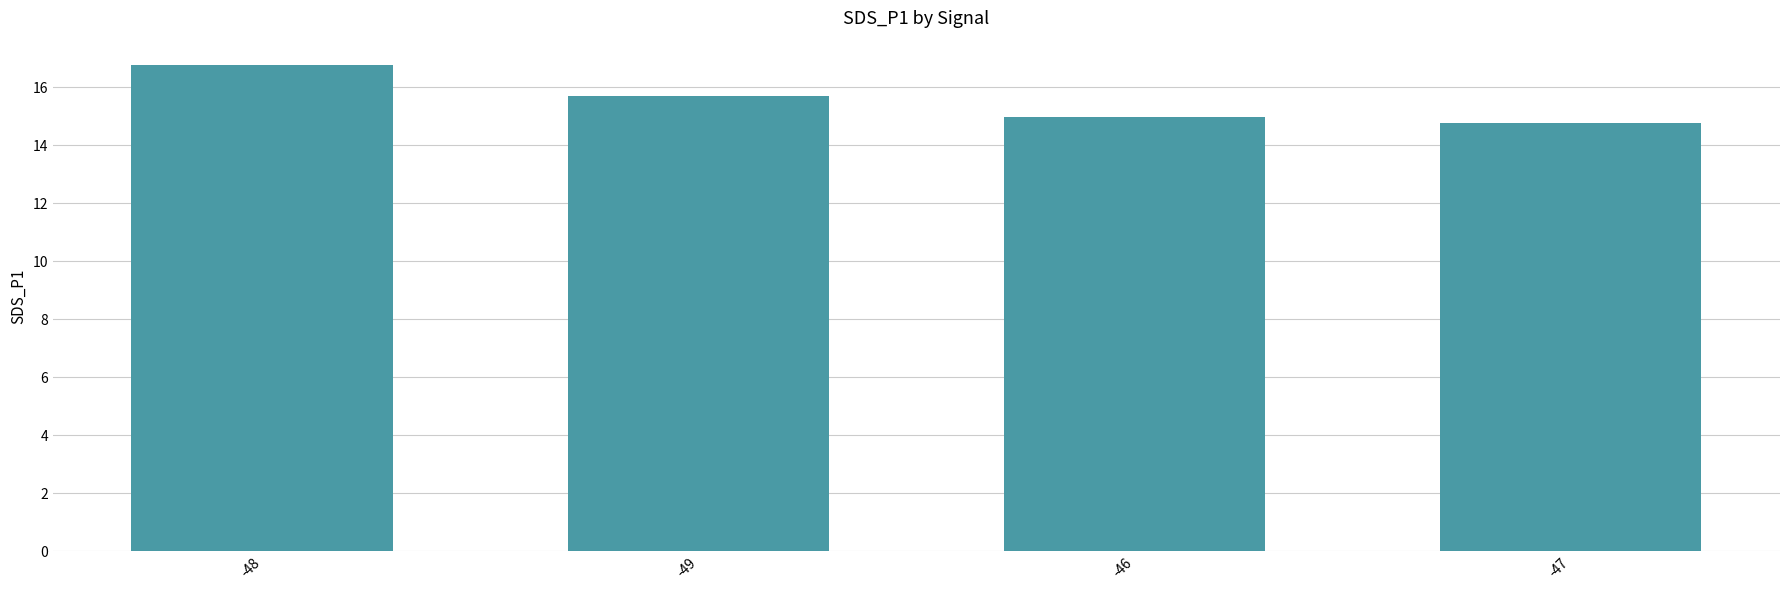

Count the number of data series in this chart.

1